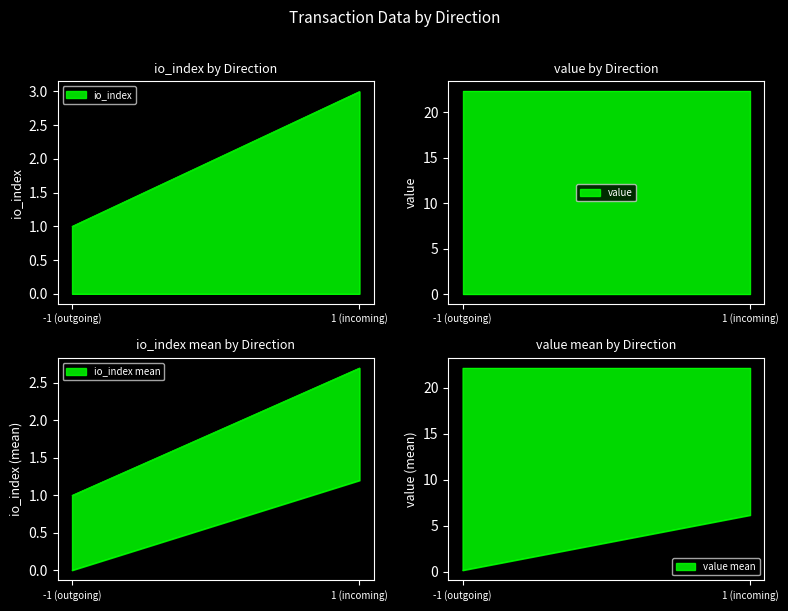

At which label does io_index reach its minimum?

-1 (outgoing)